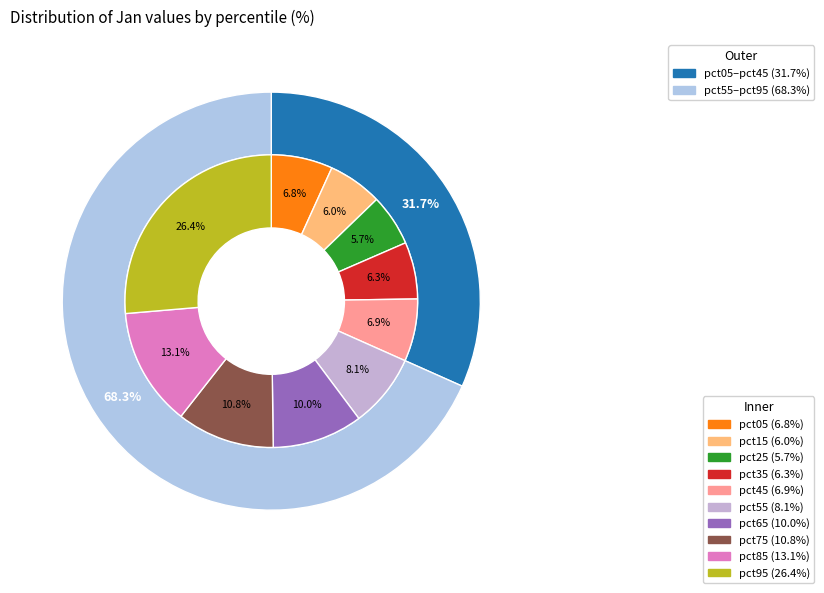

Which category has the smallest portion of the pie?

pct25